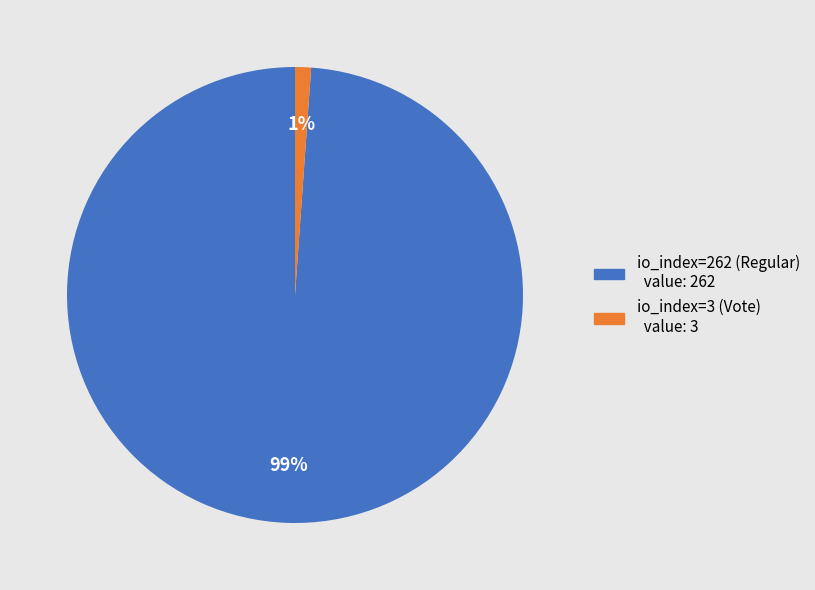

To the nearest percent, what percentage of the pie is io_index=262 (Regular)?

99%